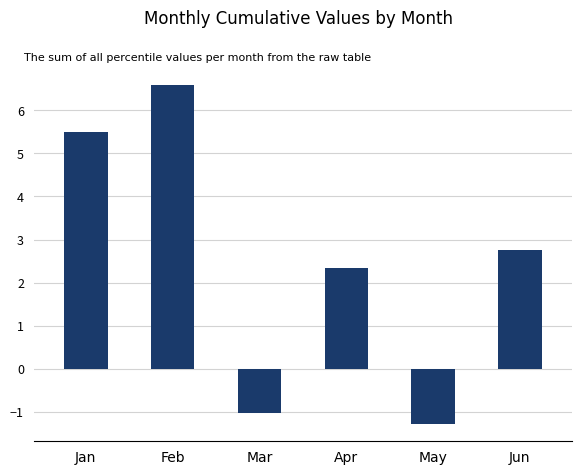

What is the sum of the values at Apr and Jun?

5.1